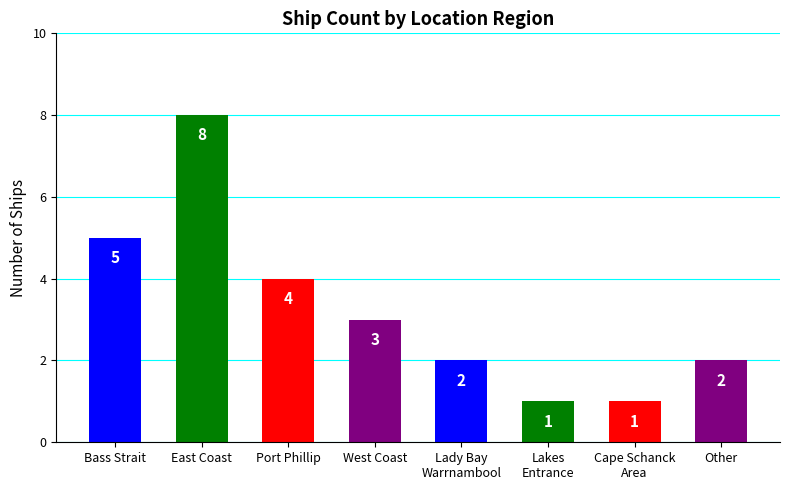

Reading left to right, what are all the values shown in this chart?

5	8	4	3	2	1	1	2